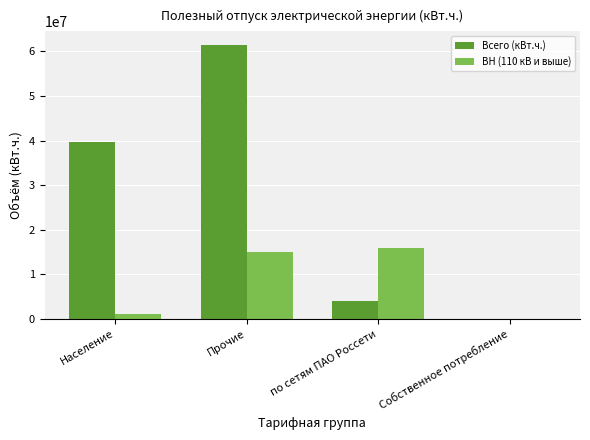

At which category is the sum across all series the highest?

Прочие